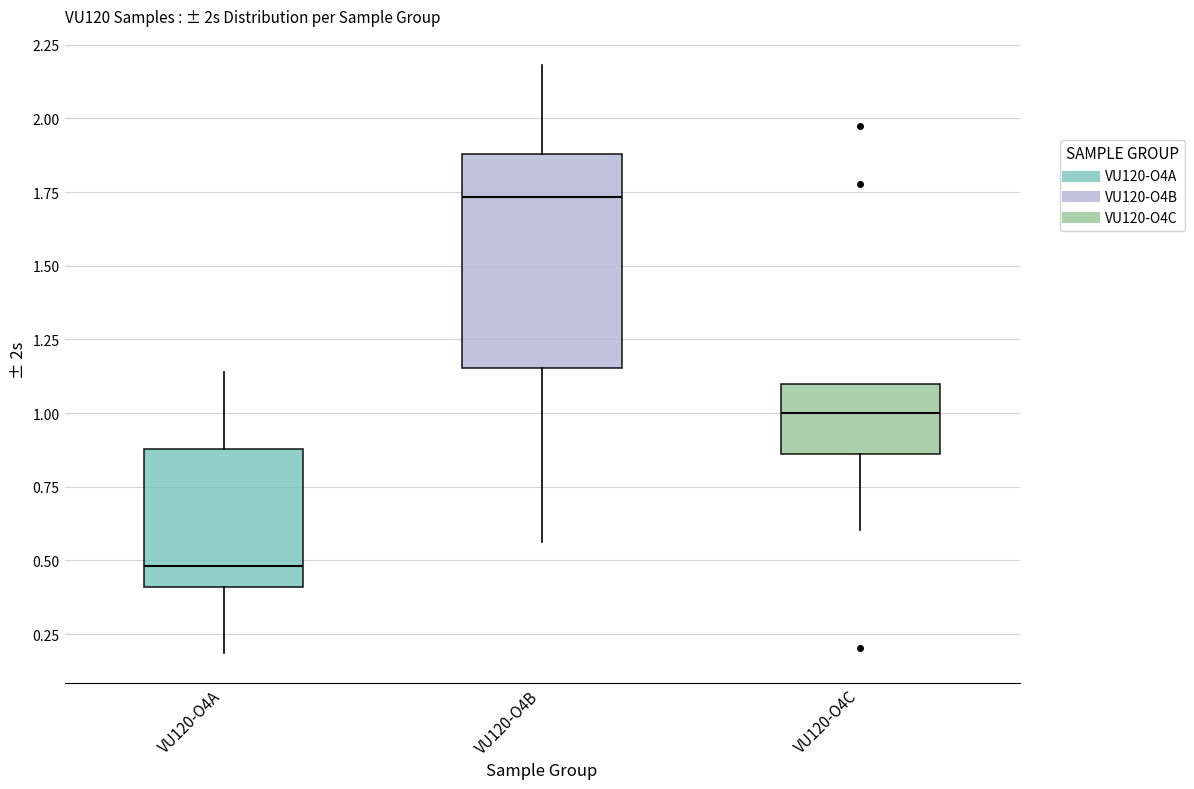

Where is the lower edge of the box for VU120-O4C on the y-axis? The values are not printed on the chart, so give them approximately, as read against the axis.

0.85